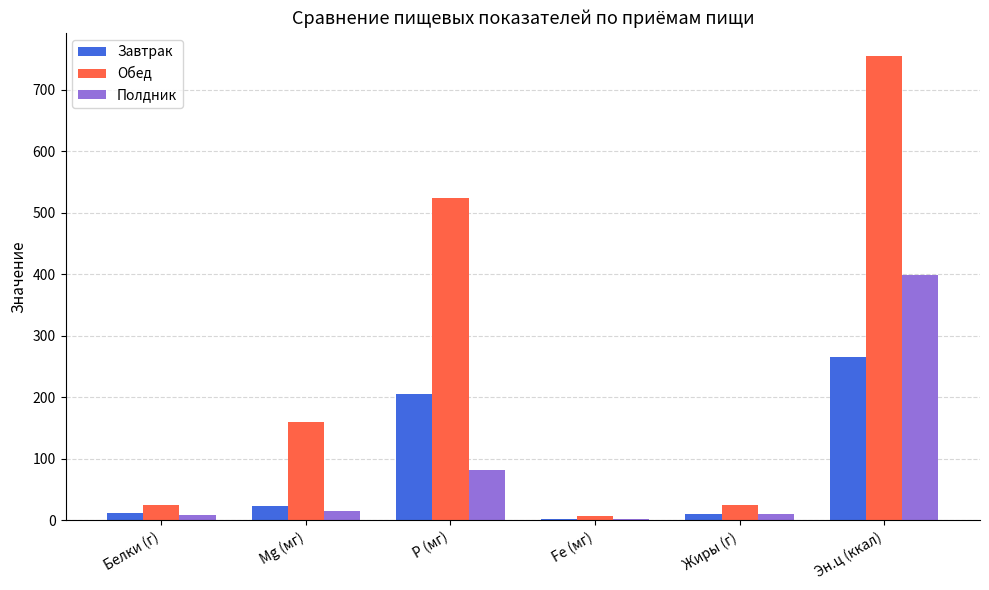

Which series has the largest total across all categories?

Обед